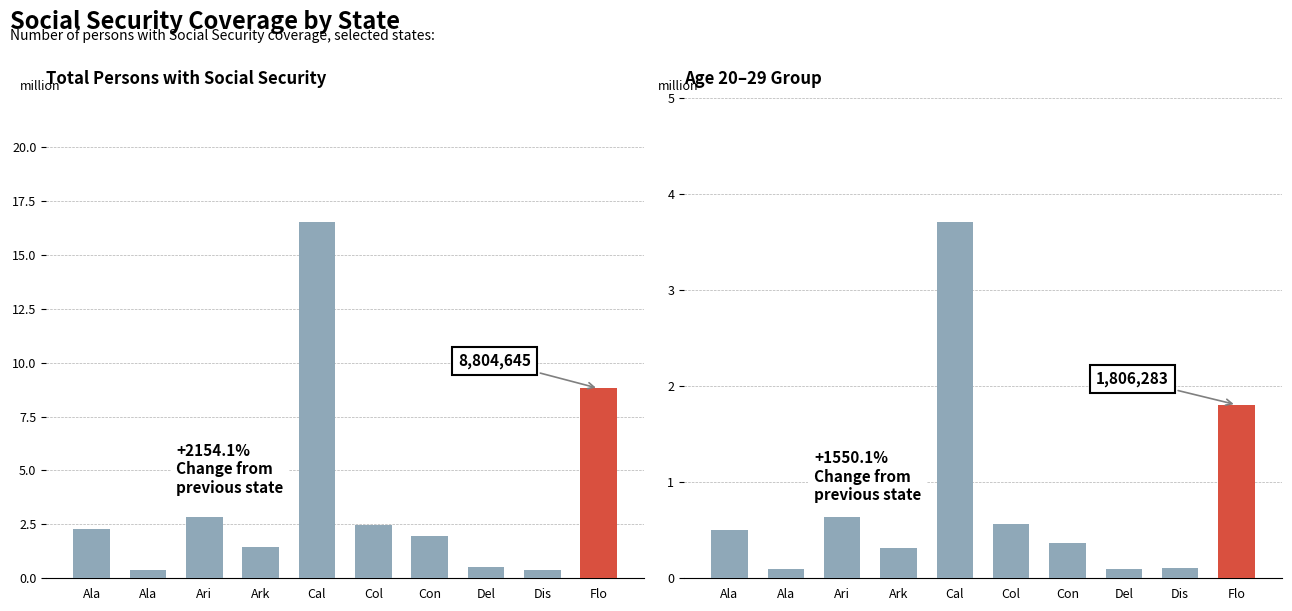

At which category does the chart reach its minimum across all series?

Ala